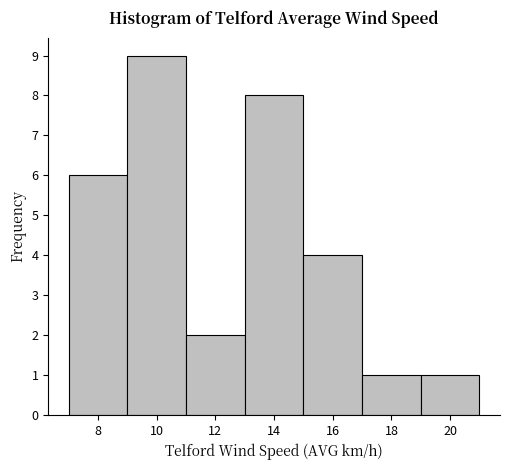

Which range on the x-axis has the tallest bar?

9 to 11